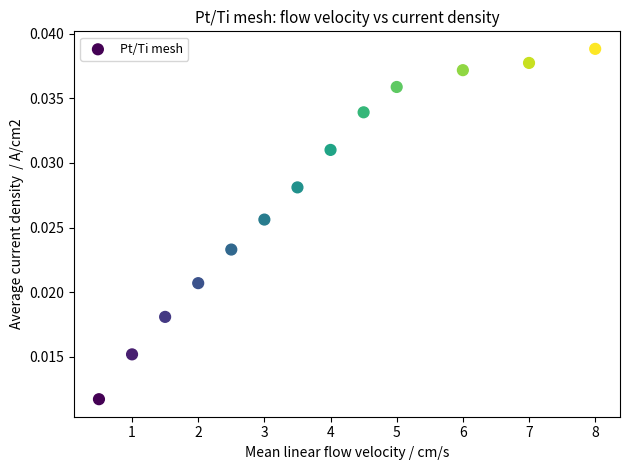

What is the range of X values (max minus min)?

7.5